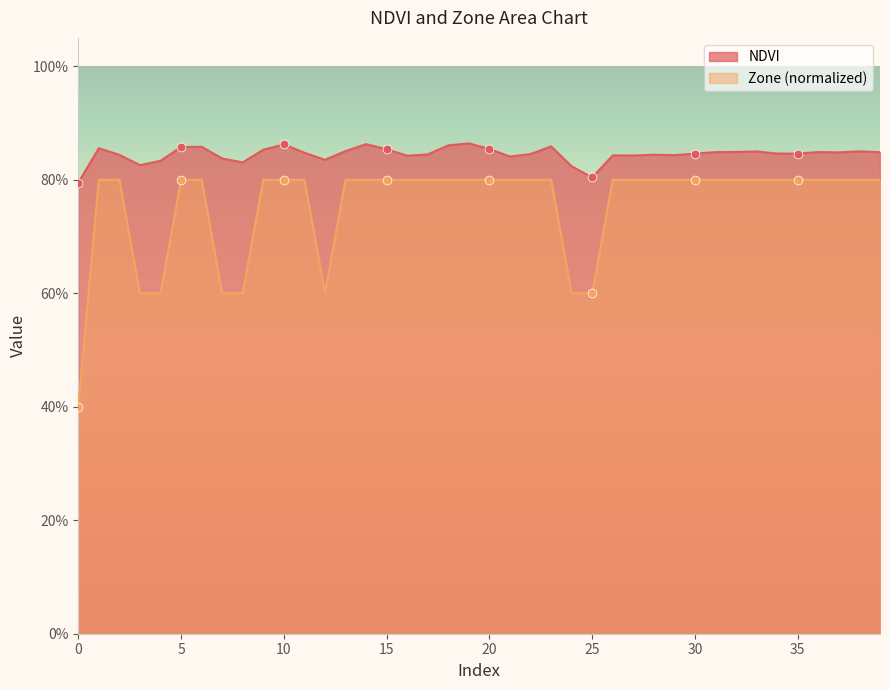

Which series has the largest total across all categories?

NDVI